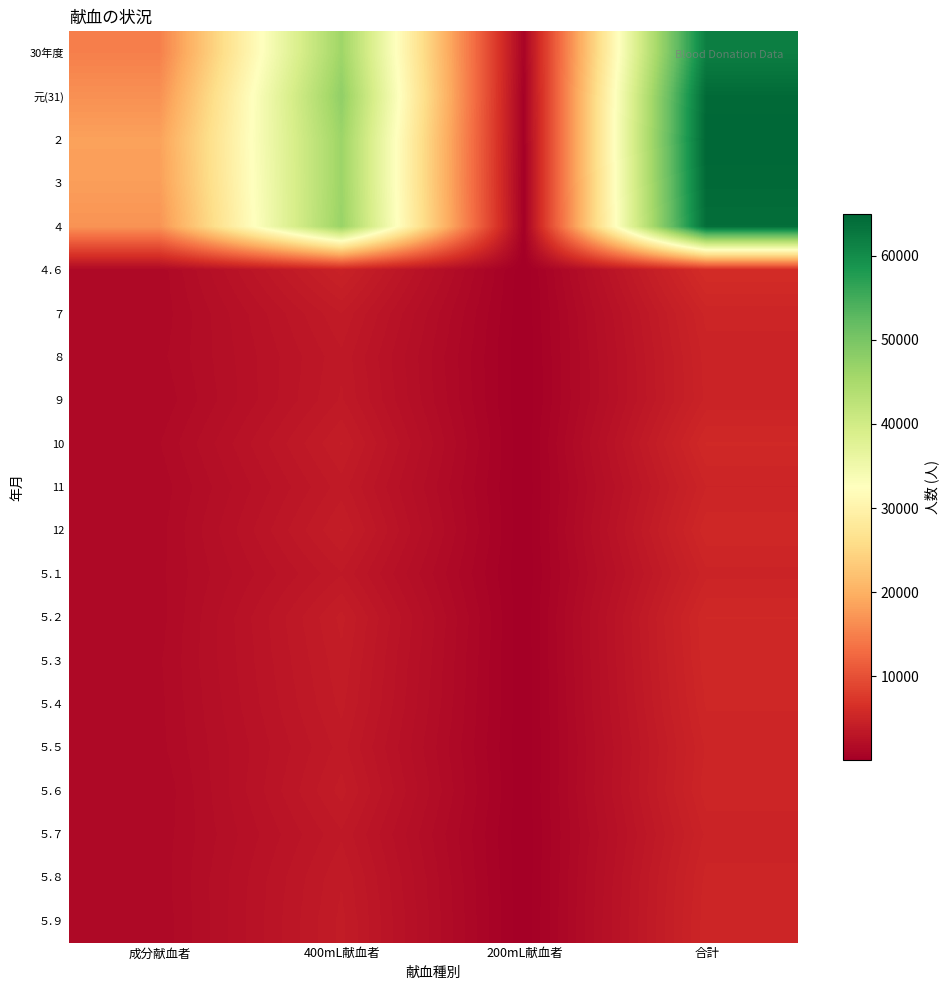

At 400mL献血者, list the series in order from largest to smallest.

元(31), ４, ３, ２, 30年度, ４.６, ５.２, 10, 12, ５.３, ５.６, ５.９, ５.４, ７, ５.８, 11, ５.５, ９, ５.１, ５.７, ８